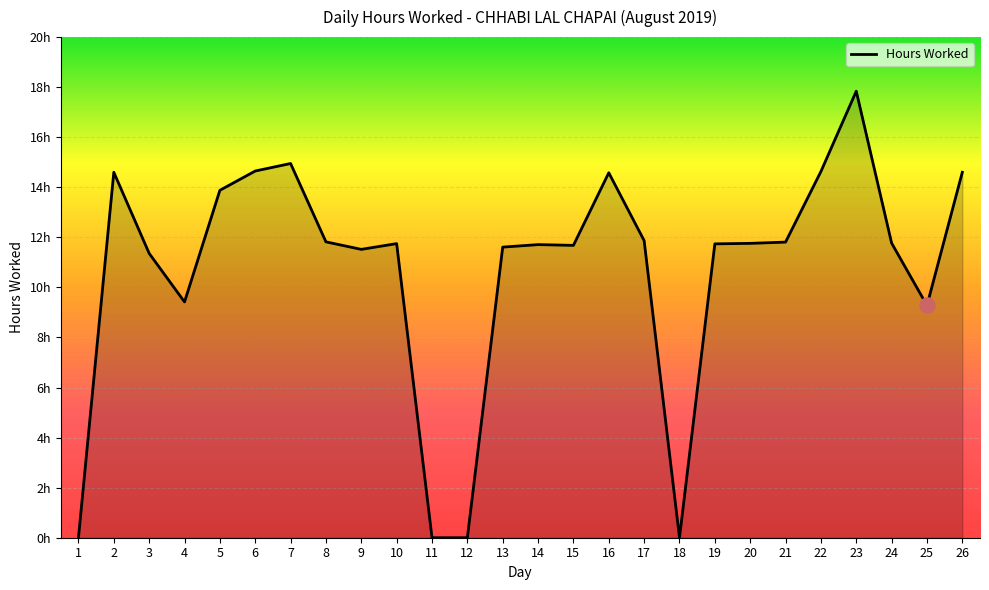

Which has a higher value, 15 or 4?

15